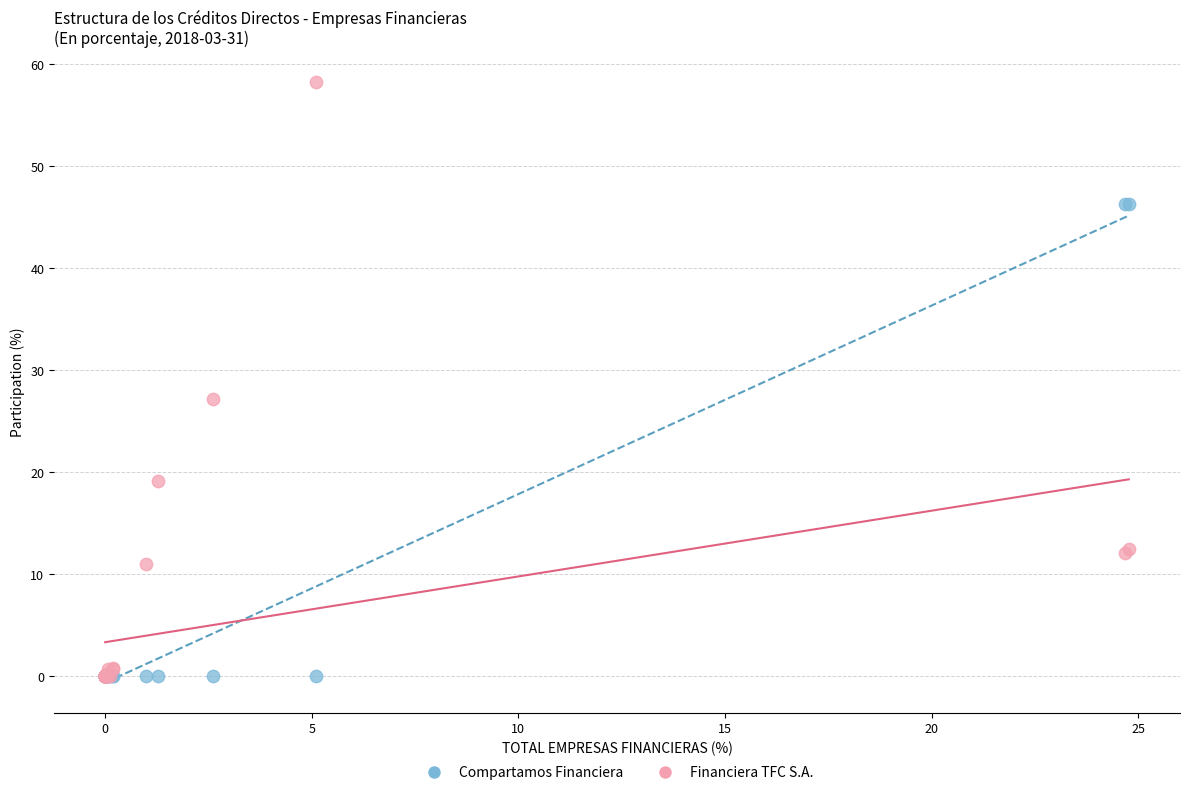

What are all the series names shown in the legend?

Compartamos Financiera, Financiera TFC S.A.